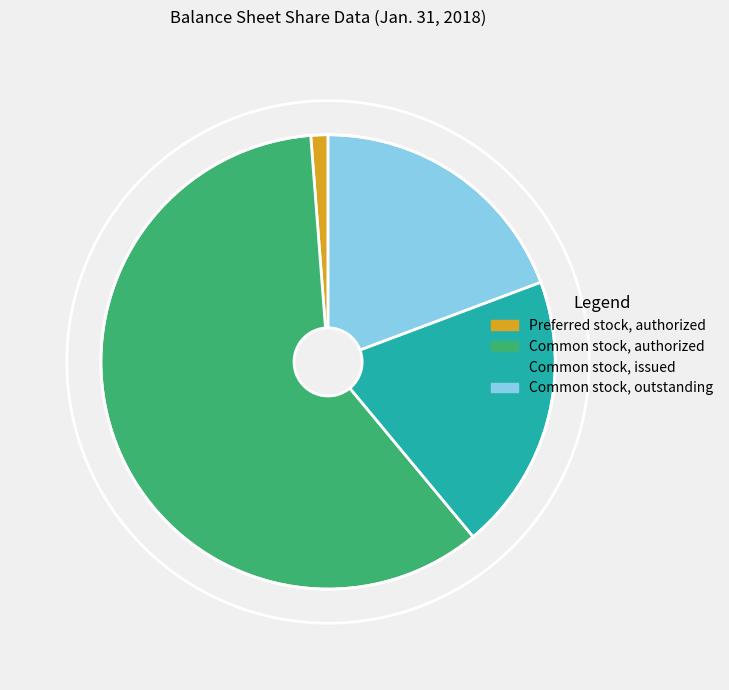

The Common stock, issued slice represents 20% of the pie. True or false?

True